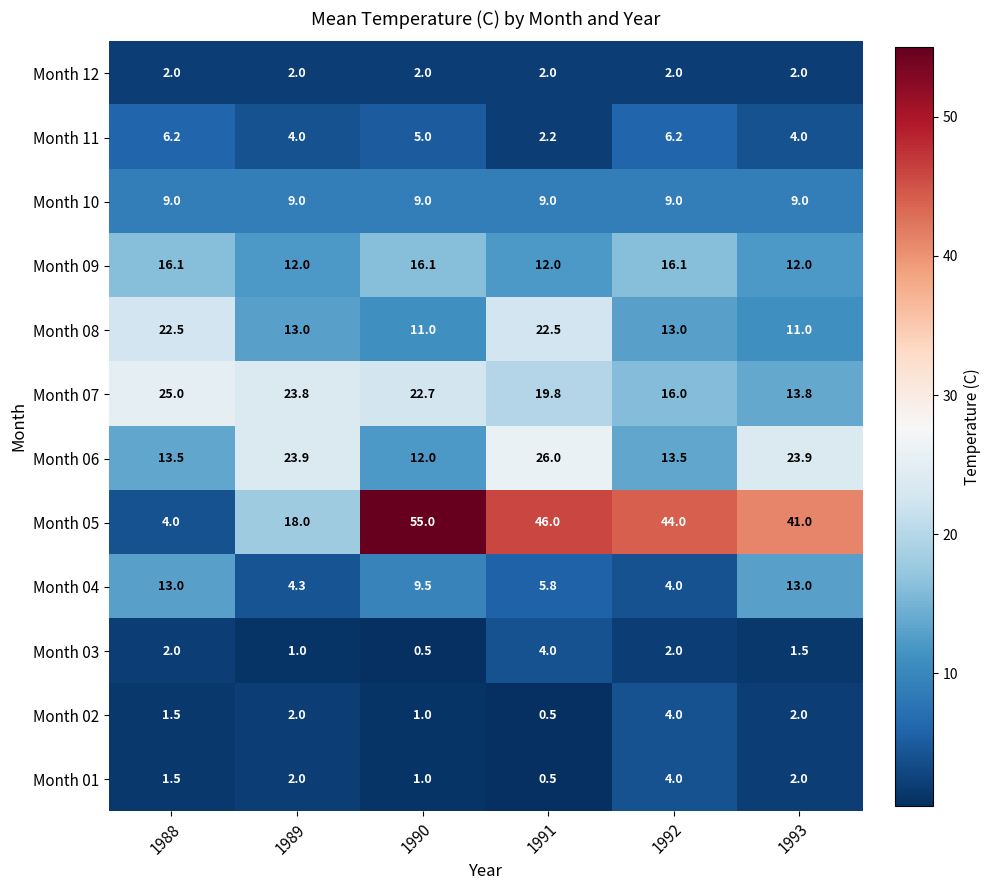

What value does the Month 12 series have at 1993?

2.0